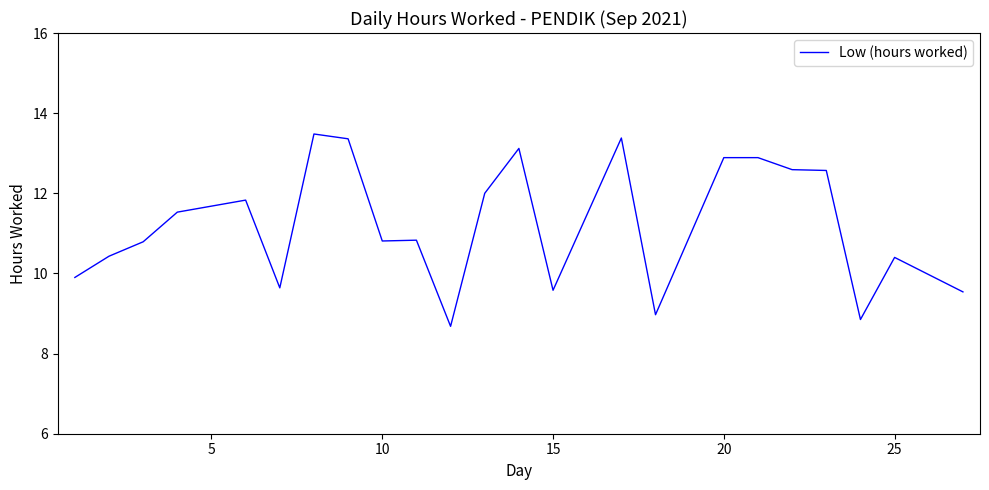

What is the difference between the maximum and minimum values?

4.8